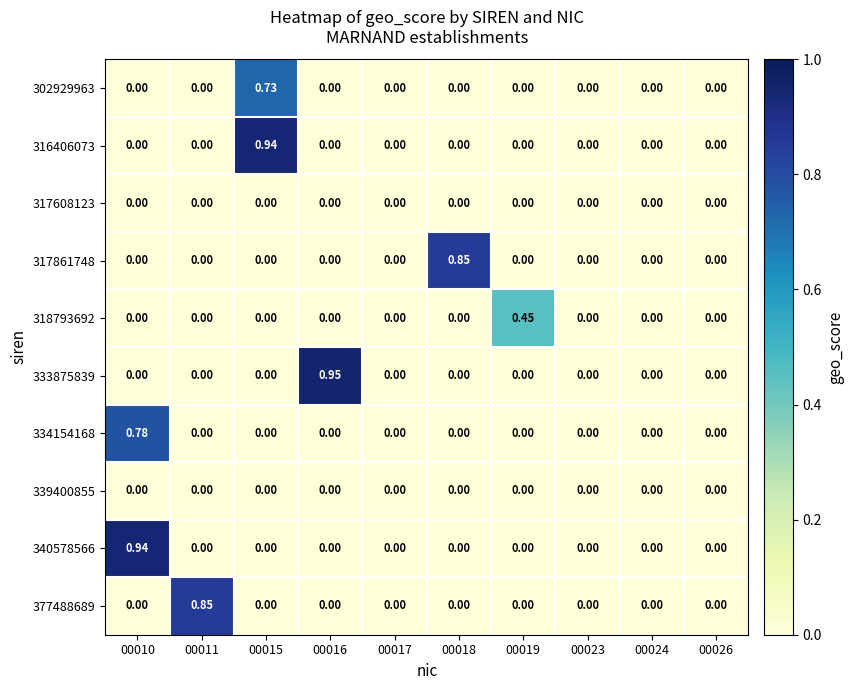

Which series has the widest spread of values?

333875839